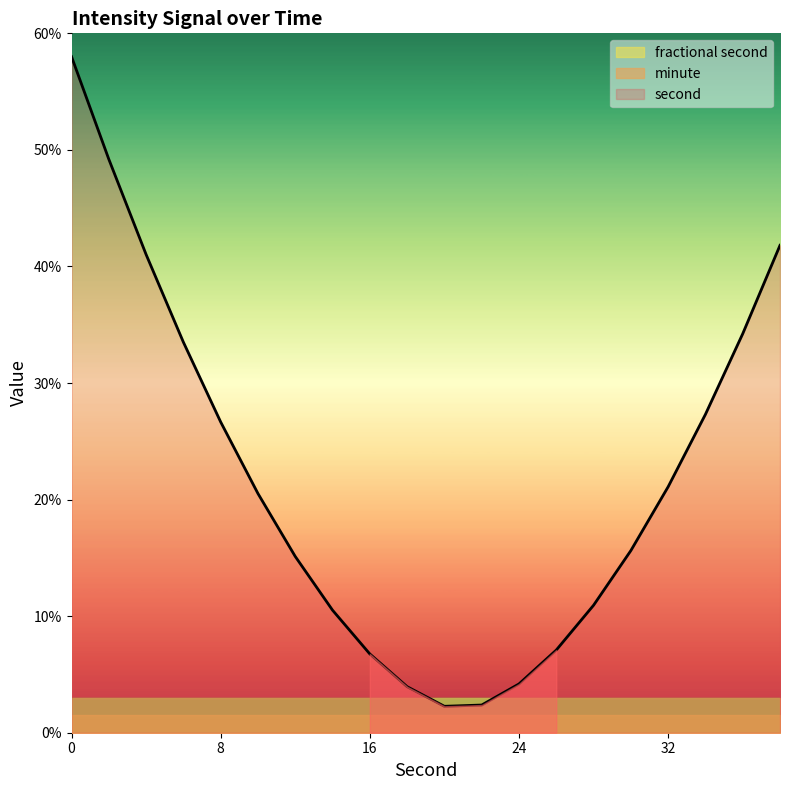

What is the highest value of the second series?

58.0